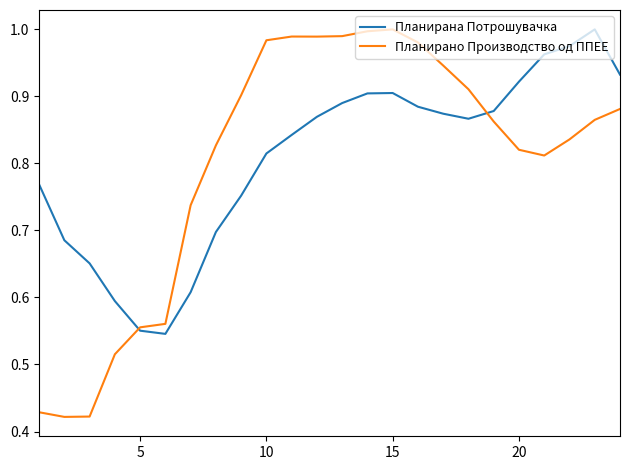

Which series has the widest spread of values?

Планирано Производство од ППЕЕ